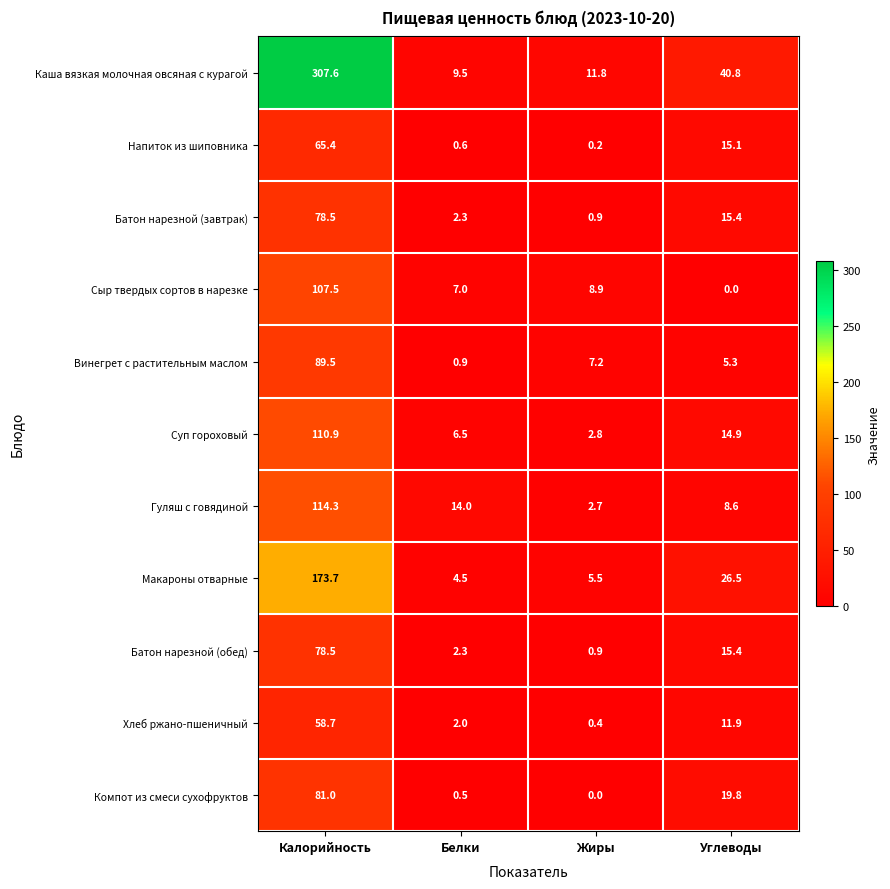

What value does the Компот из смеси сухофруктов series have at Калорийность?

81.0